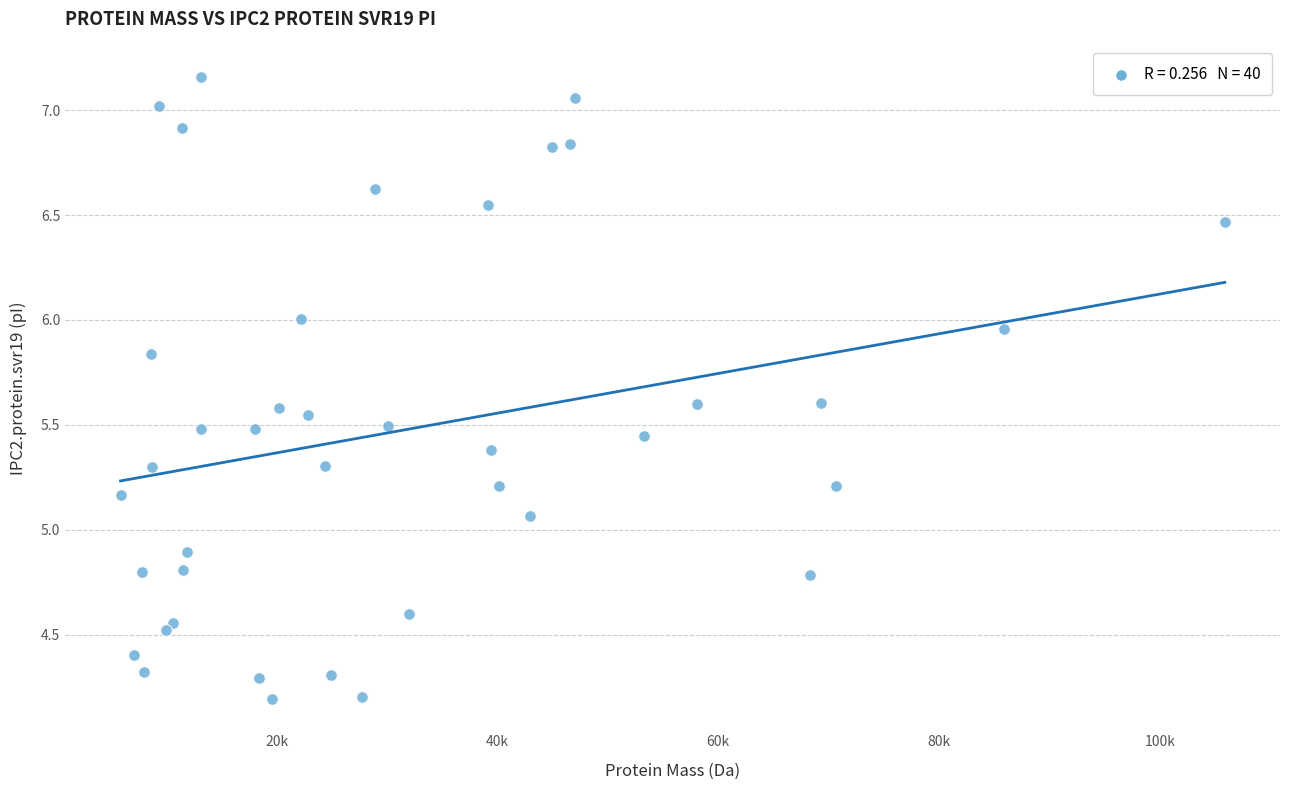

What is the range of Y values (max minus min)?

3.0